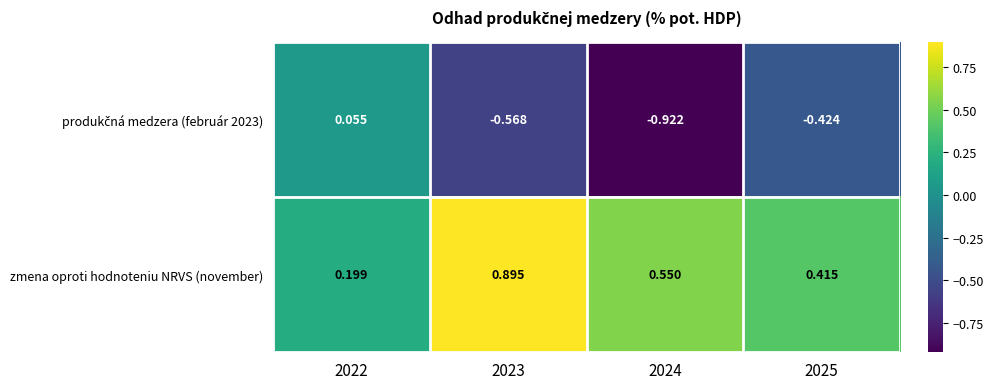

Between 2022 and 2023, which series saw the biggest shift?

zmena oproti hodnoteniu NRVS (november)